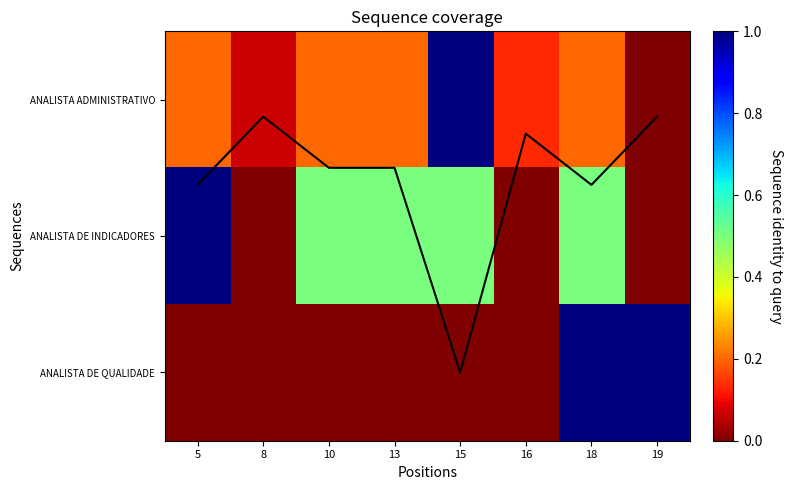

Between 18 and 19, which is larger?

18